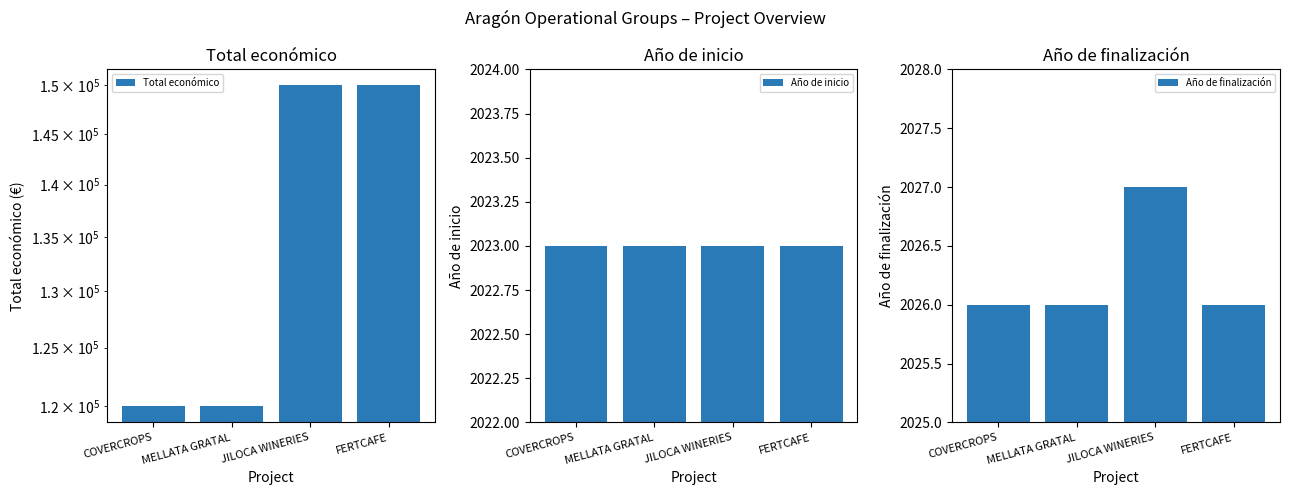

Between FERTCAFE and COVERCROPS, which is larger?

FERTCAFE